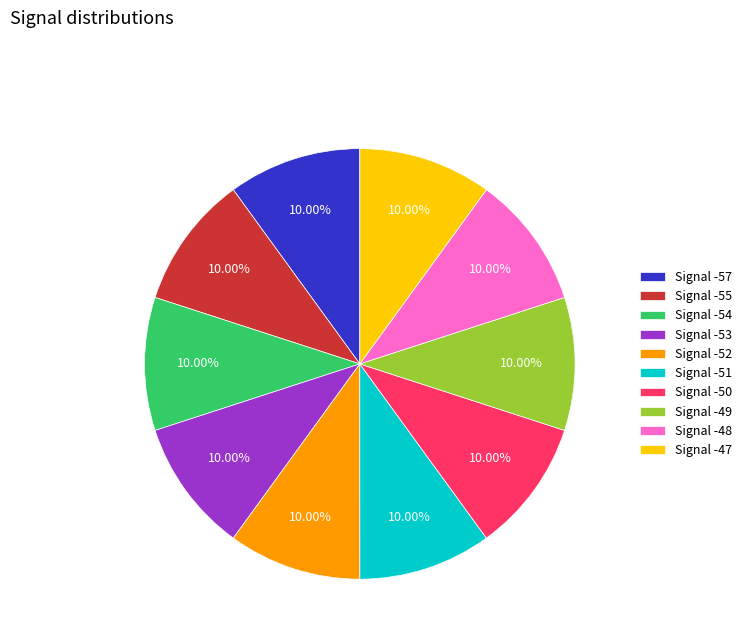

What is the ratio of the value at Signal -54 to the value at Signal -50?

1.0